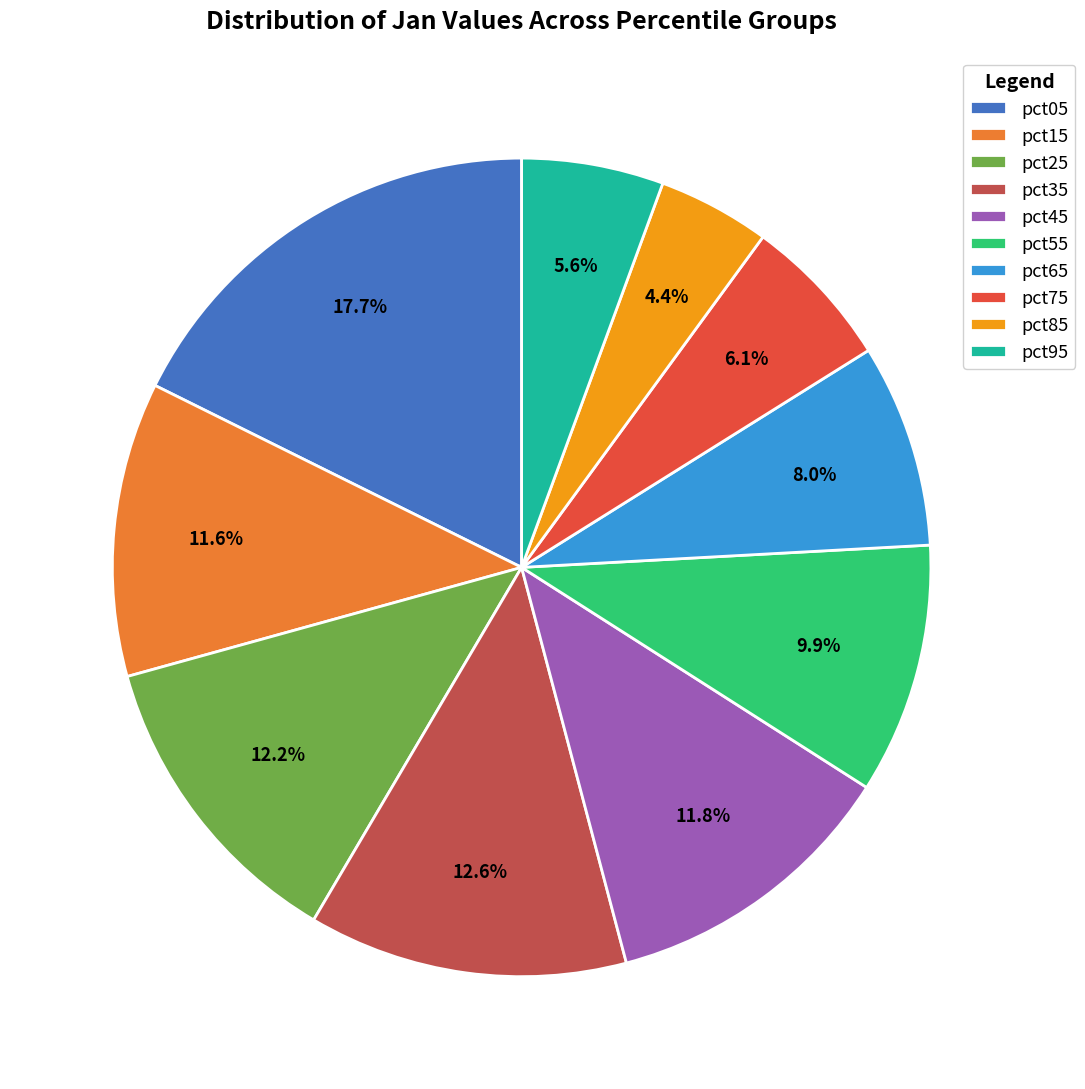

What percentage is the pct25 slice, to the nearest percent?

12%